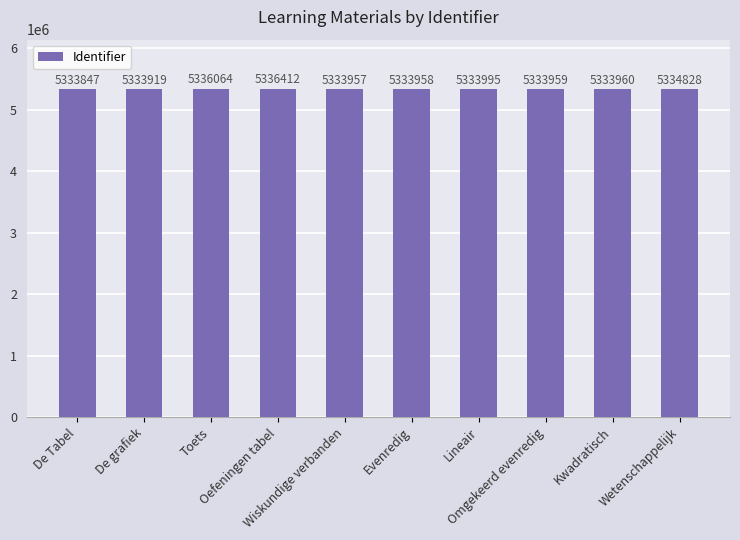

The chart shows a value of 9270180 at De grafiek. True or false?

False